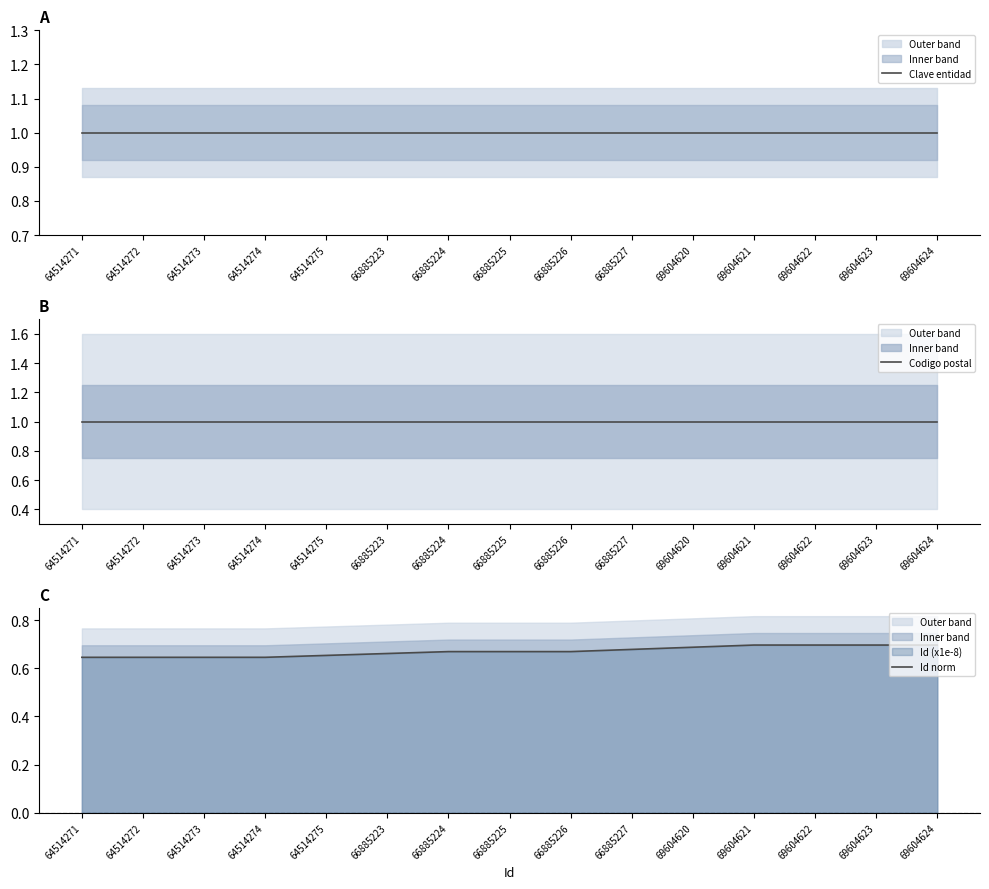

Which category has the highest value across all series?

64514271